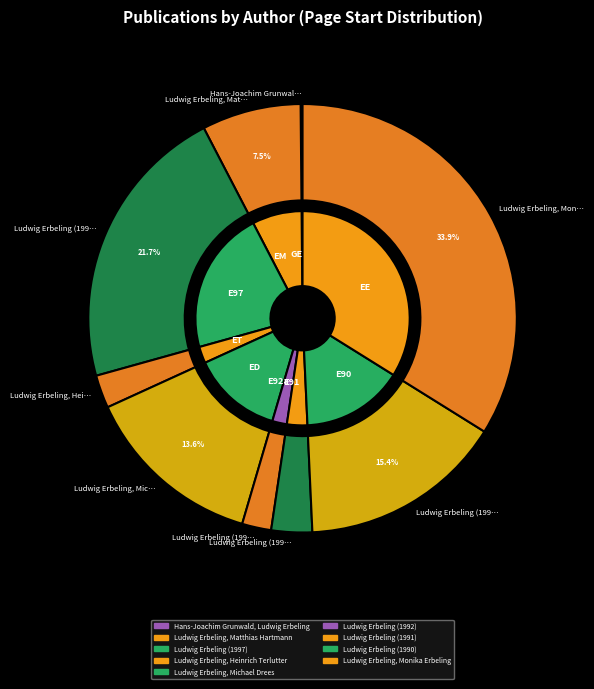

Is Hans-Joachim Grunwald, Ludwig Erbeling the majority of the pie?

No